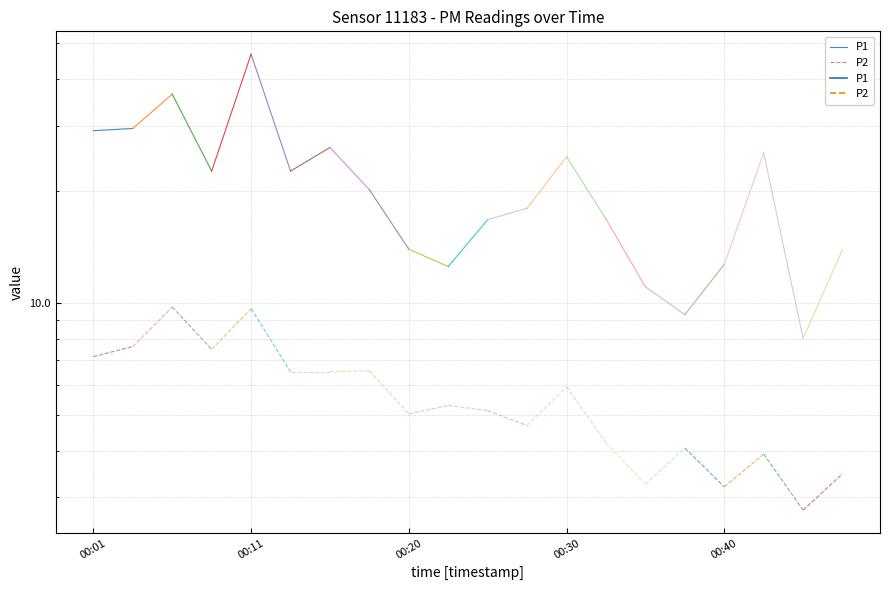

The value of P2 at 00:11 is 10.4. True or false?

False